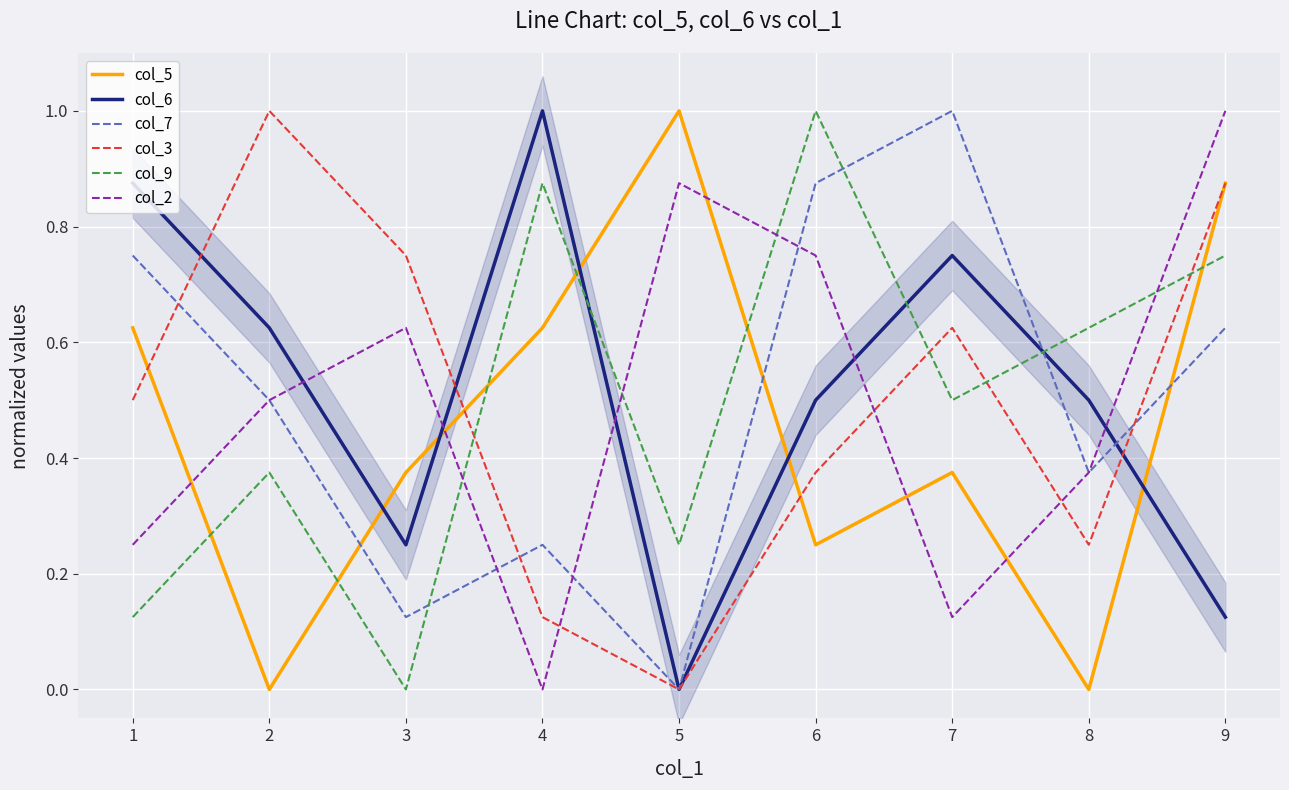

What is the sum of all col_9 values?

4.5